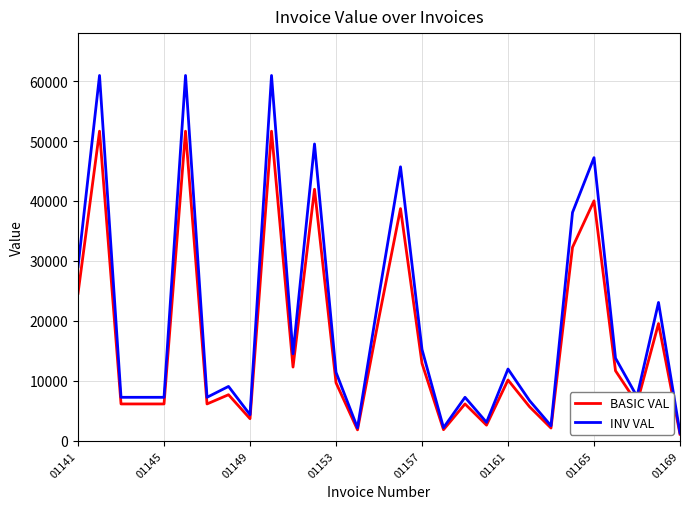

What is the maximum value shown in the chart?

60935.2